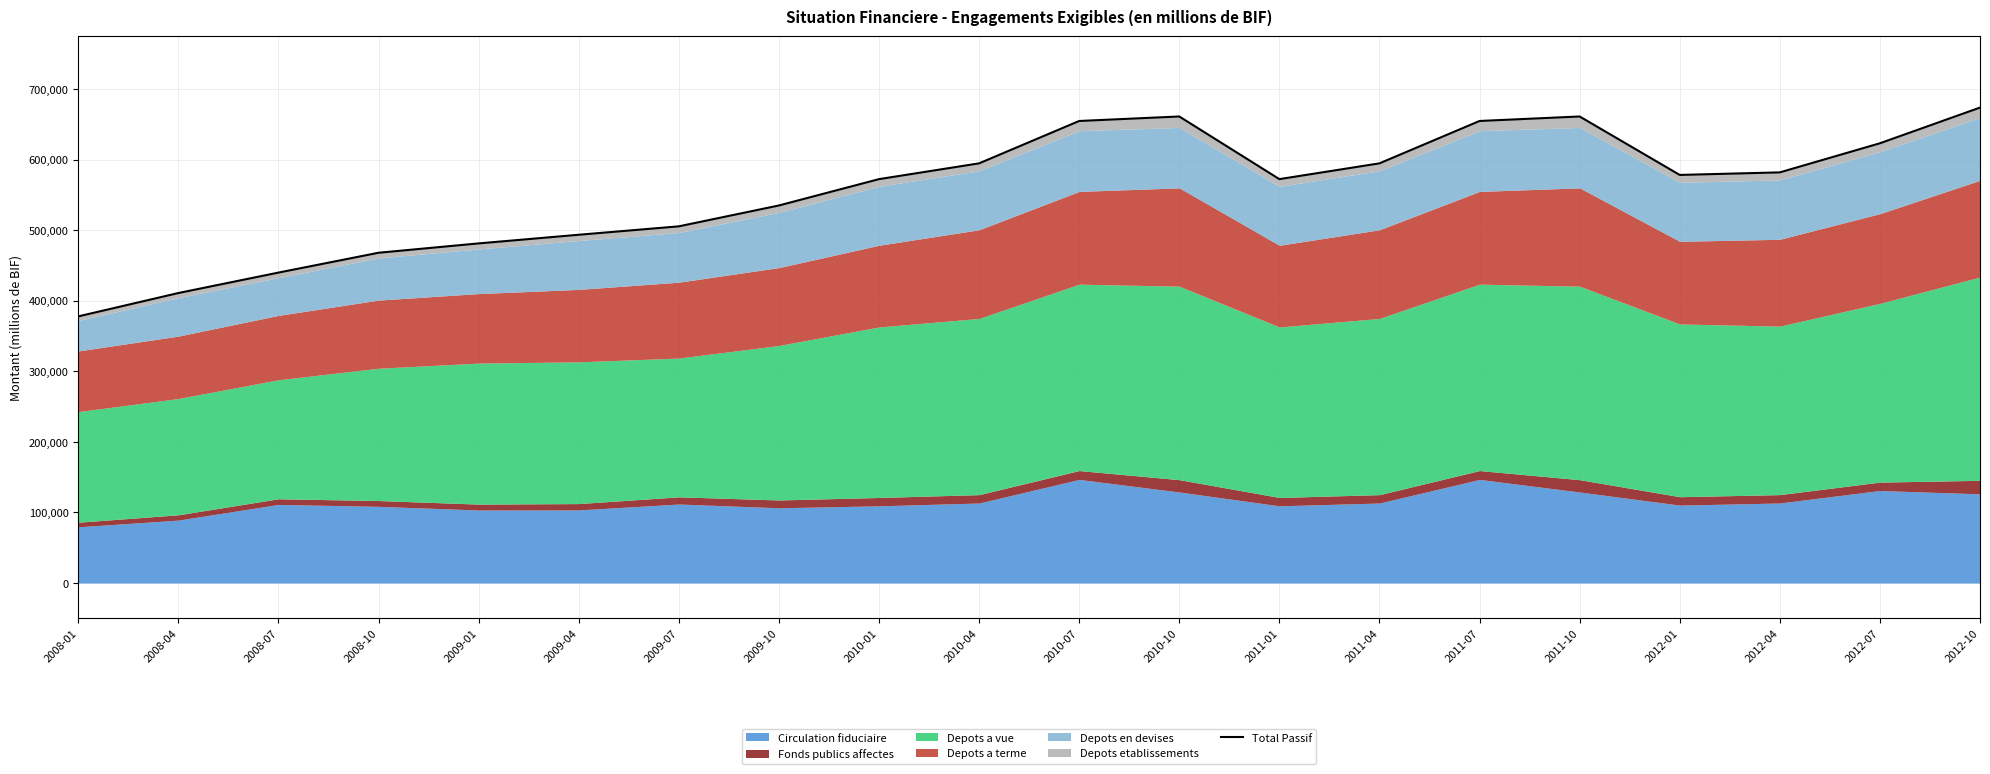

Between 2011-01 and 2011-04, which is larger?

2011-04